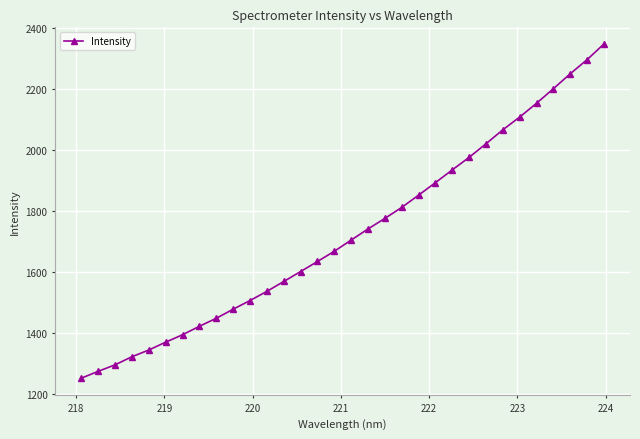

What is the maximum value shown in the chart?

2347.7